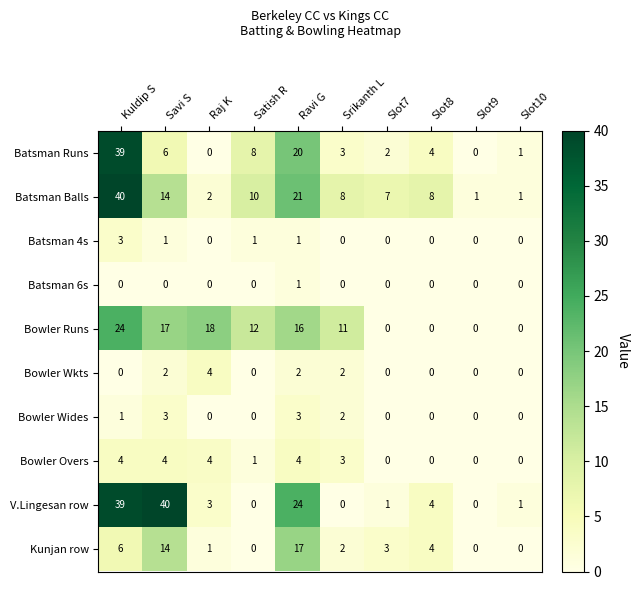

Is it true that V.Lingesan row equals 24 at Ravi G?

True